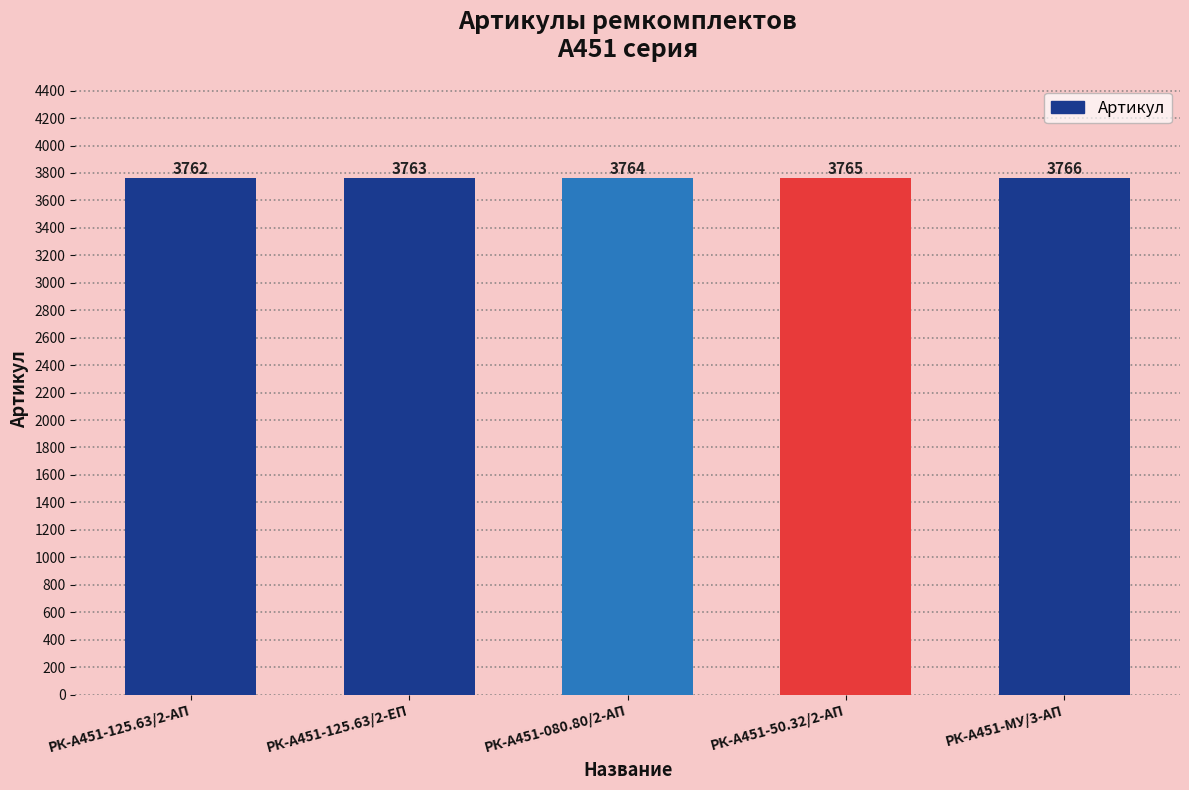

What position from the right is РК-А451-080.80/2-АП?

3